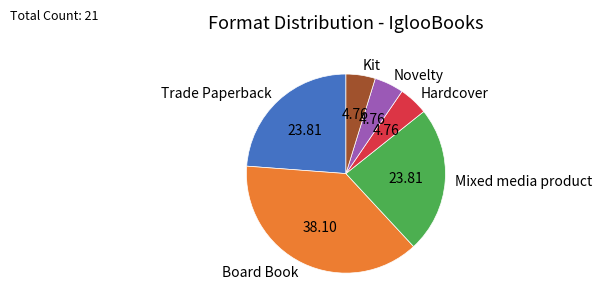

How many slices are in this pie chart?

6